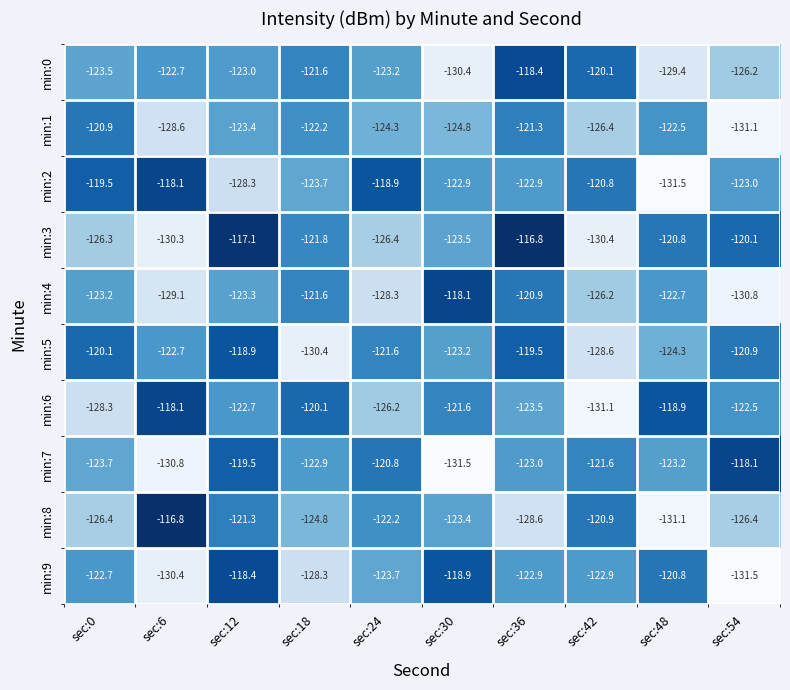

What is the maximum value for min:7?

-118.1